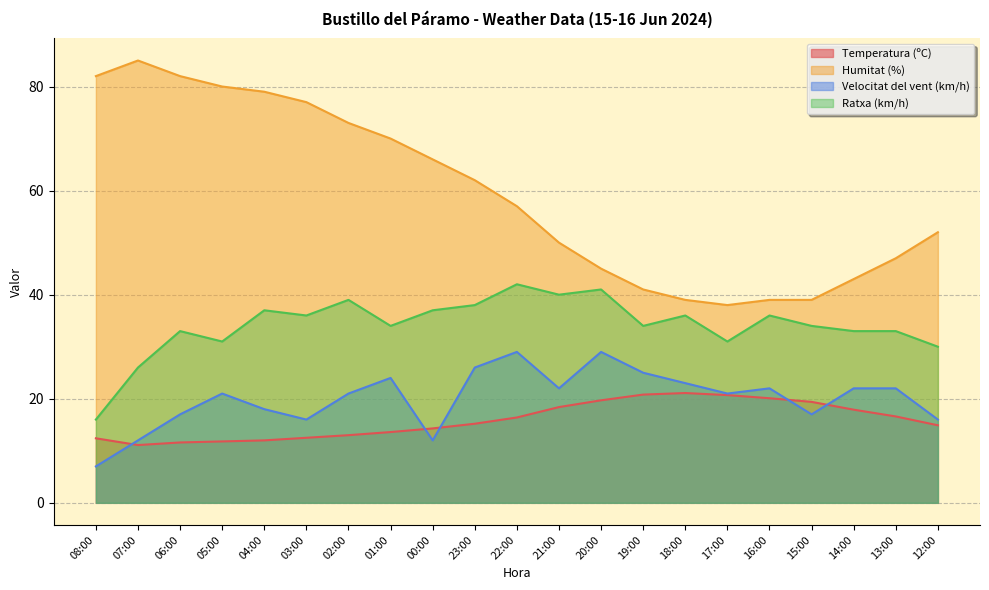

Rank the series at 06:00 from lowest to highest value.

Temperatura (ºC), Velocitat del vent (km/h), Ratxa (km/h), Humitat (%)